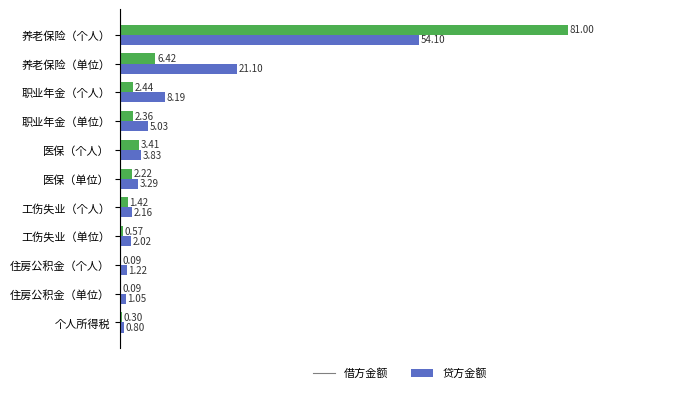

At which label is 贷方金额 closest to 40?

养老保险（单位）